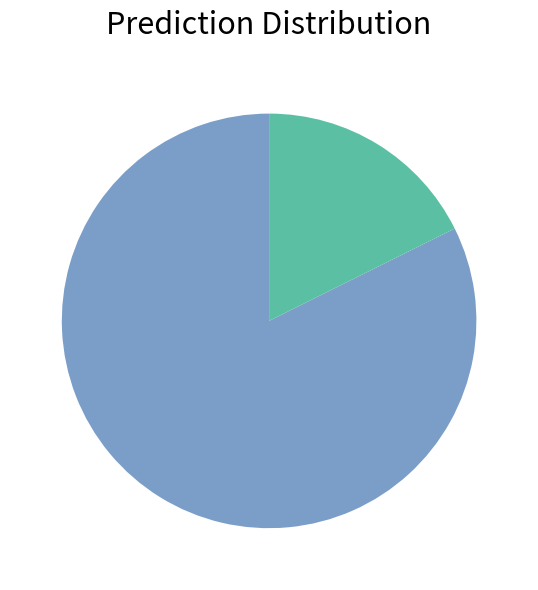

Is there any slice that represents more than half of the pie?

Yes